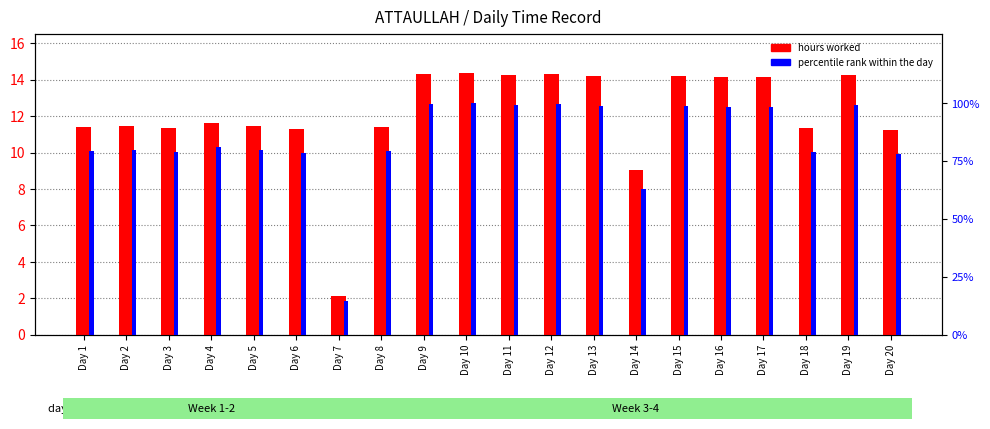

What is the difference between the highest and lowest values at Day 17?

84.4